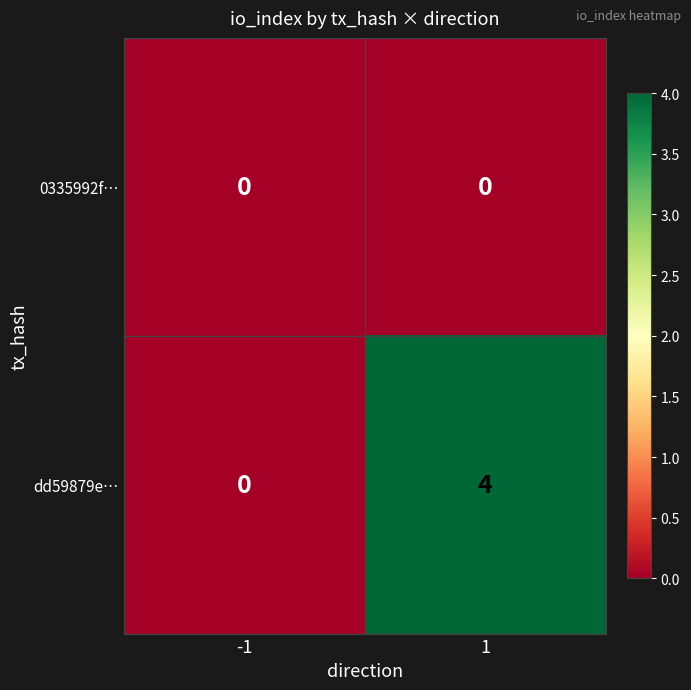

Reading right to left, list all the values displayed in this chart.

0335992f…: 1=0	-1=0
dd59879e…: 1=4	-1=0